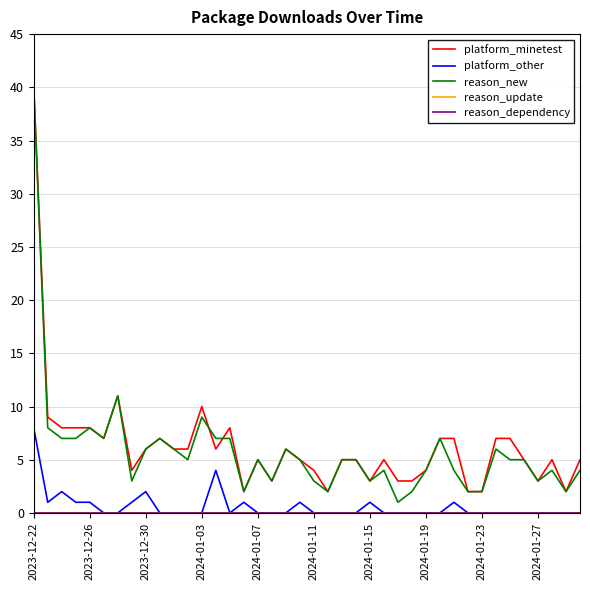

Where does the platform_minetest series first go above 5?

2023-12-22